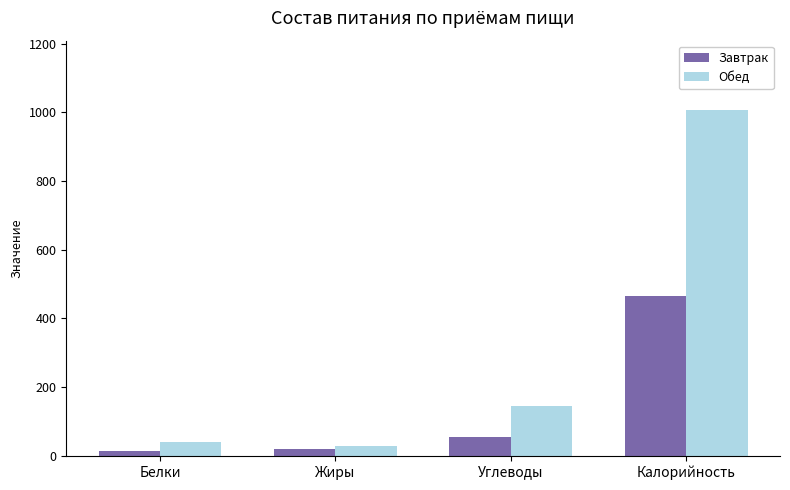

What is the difference between the Завтрак values at Жиры and Углеводы?

34.6